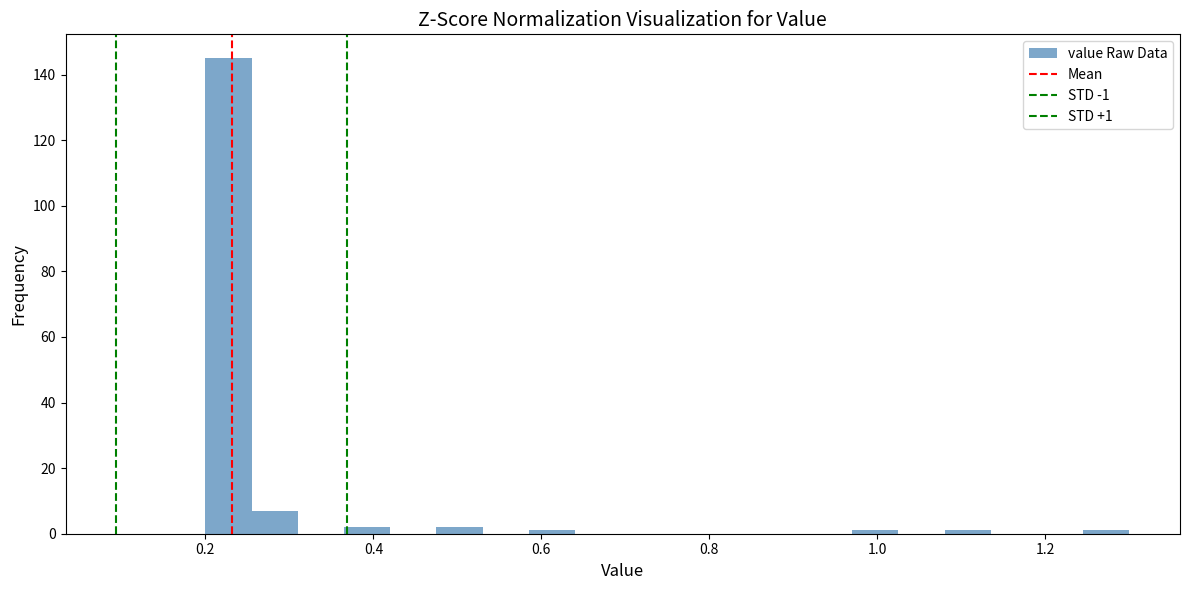

Around what value on the x-axis is the tallest bar? Give the approximate position of its centre, as read against the axis.

0.22